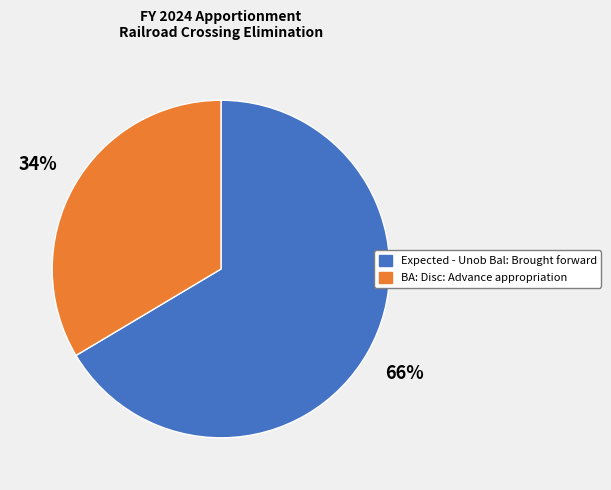

To the nearest percent, what is the average slice percentage?

50%